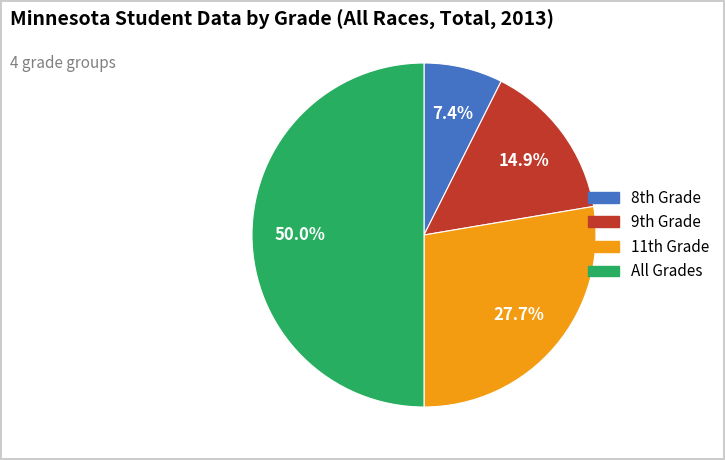

How many slices are in this pie chart?

4